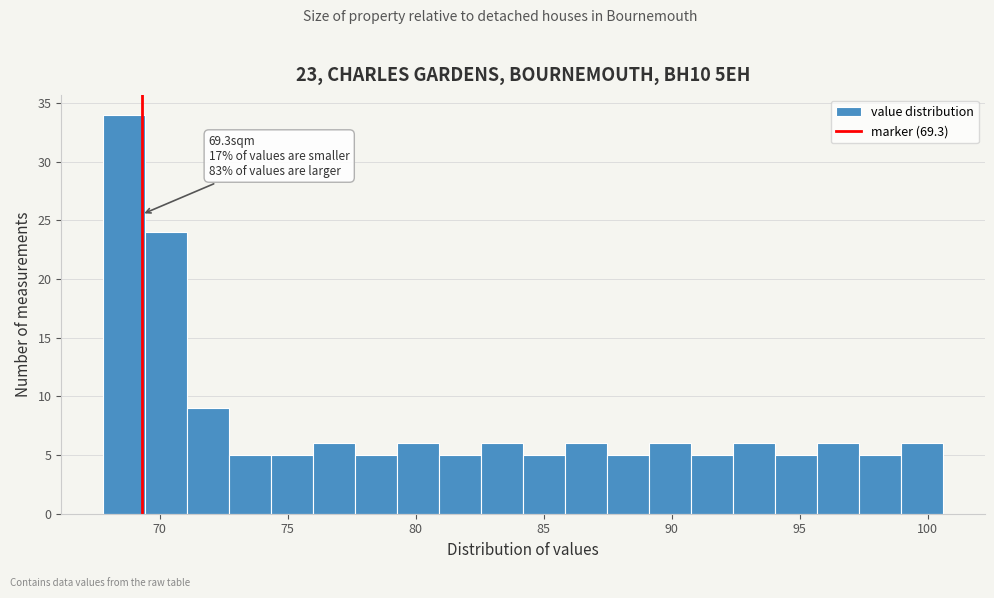

Read against the x-axis, roughly where is the centre of the tallest bar?

68.5